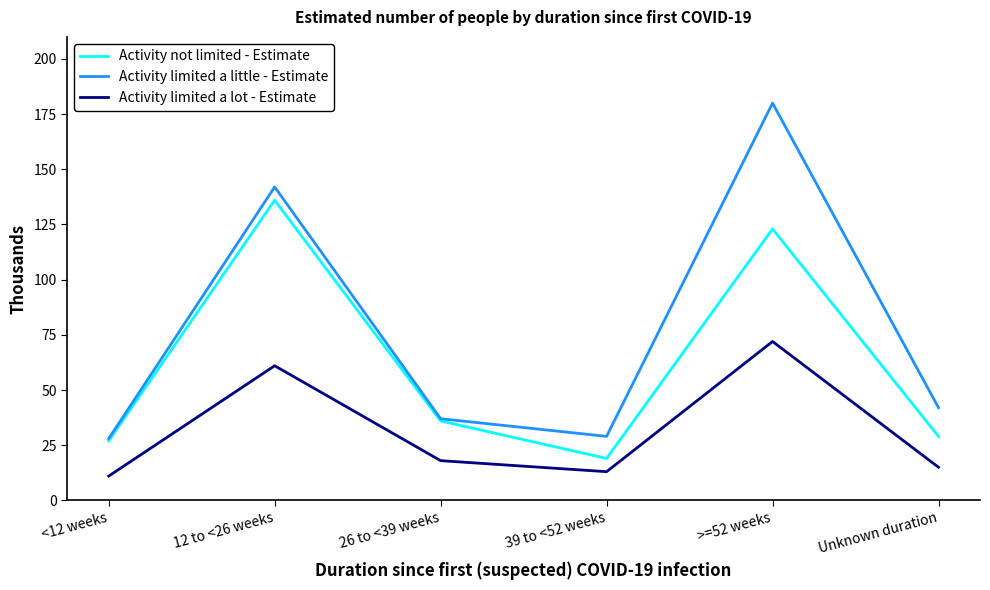

How many interior local valleys does the Activity limited a lot - Estimate series have?

1